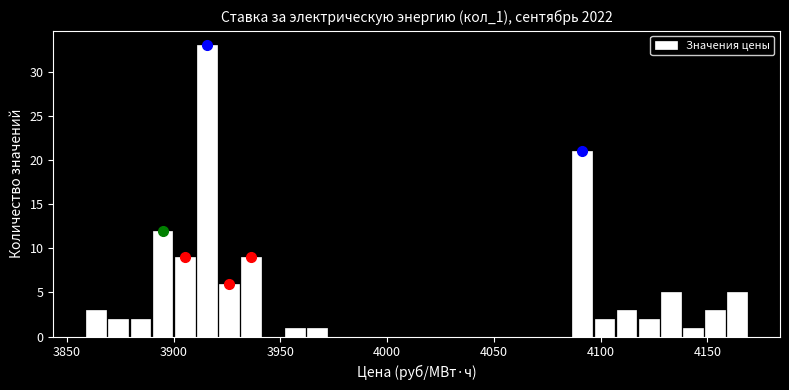

Read against the x-axis, roughly where is the centre of the tallest bar?

3915